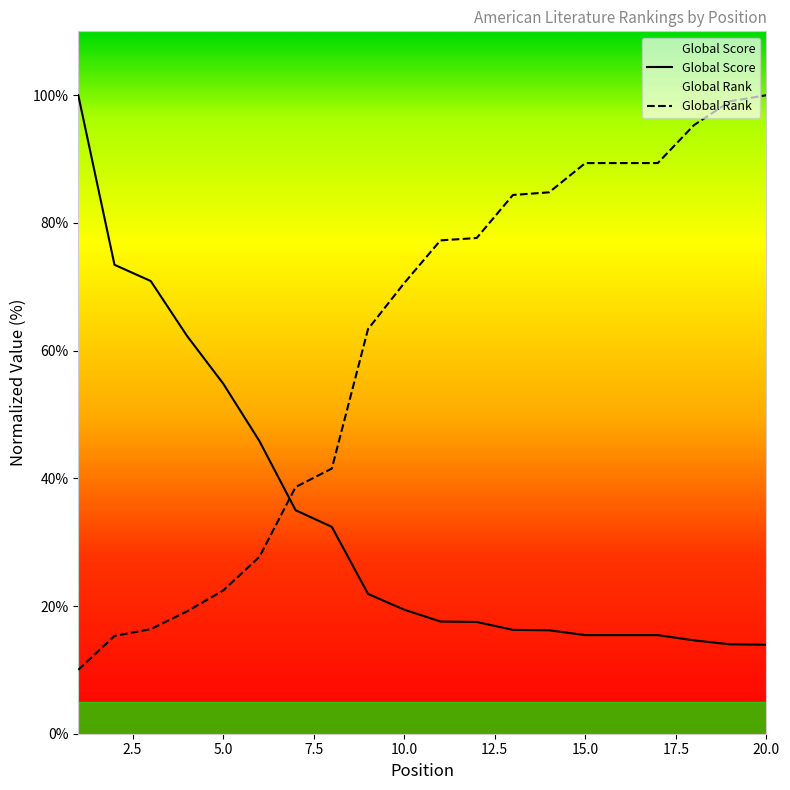

The value of Global Score at 5.0 is 27.8. True or false?

False